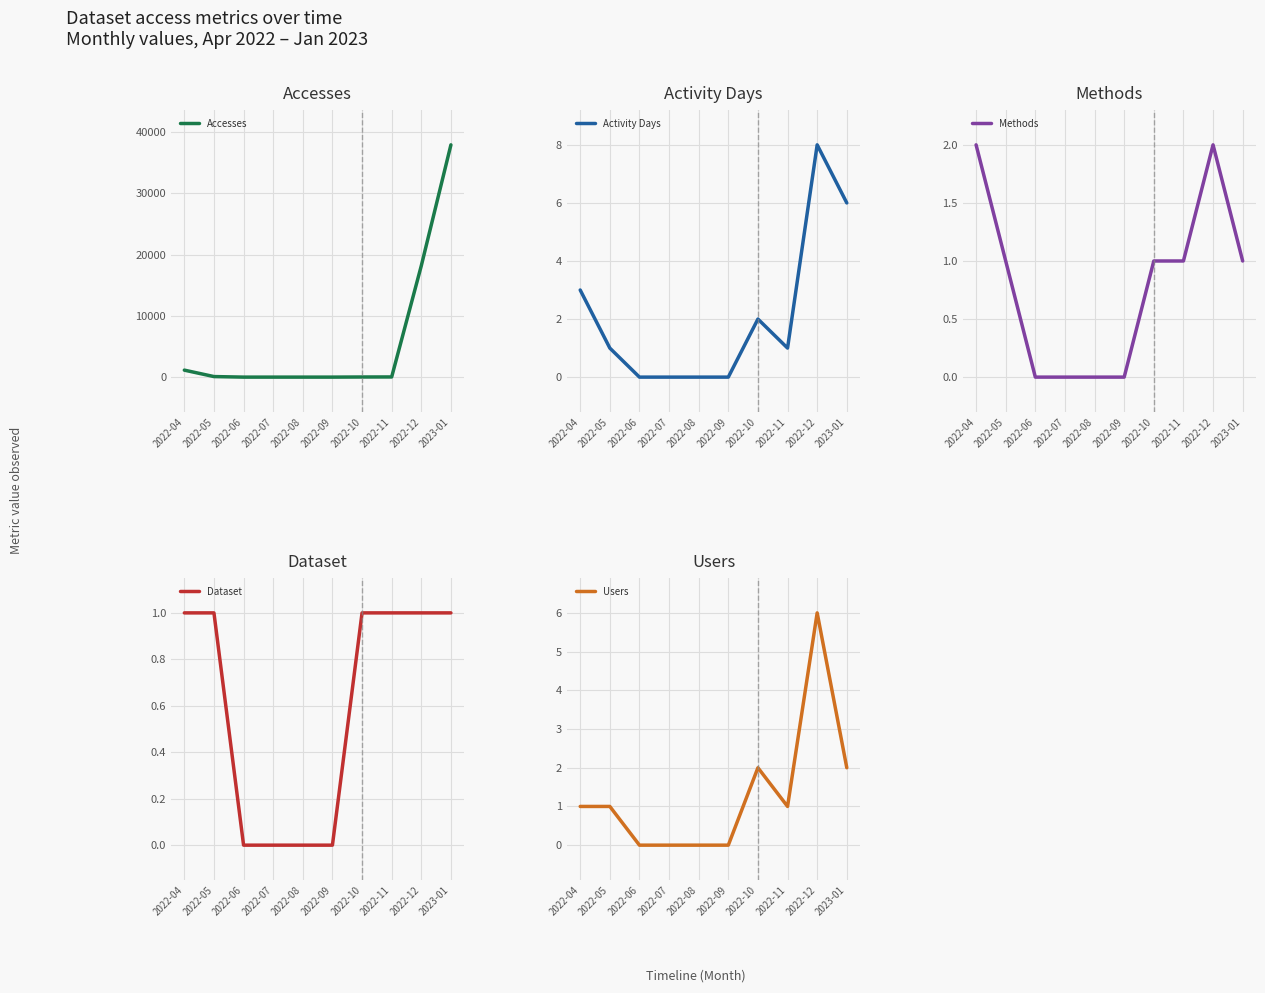

What is the highest value of the Methods series?

2